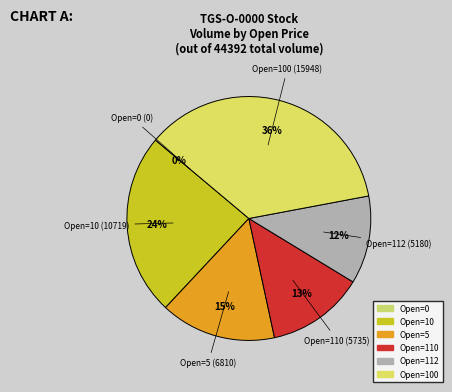

The 0 slice represents 13% of the pie. True or false?

False